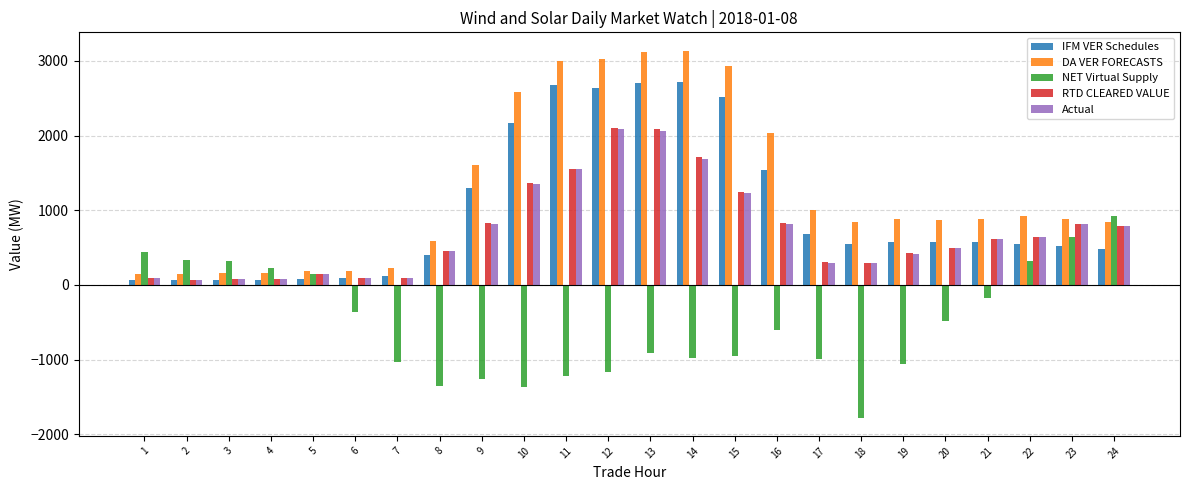

True or false: RTD CLEARED VALUE has a value of 98.8 at 7.

True